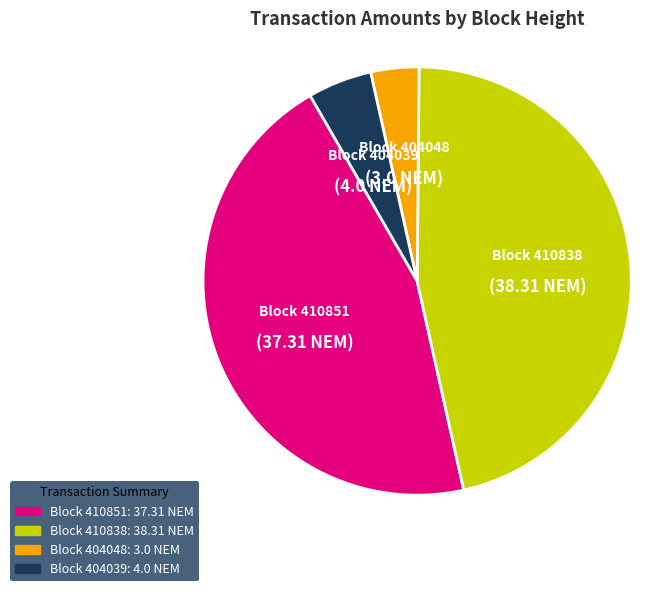

Count the number of slices in the pie.

4